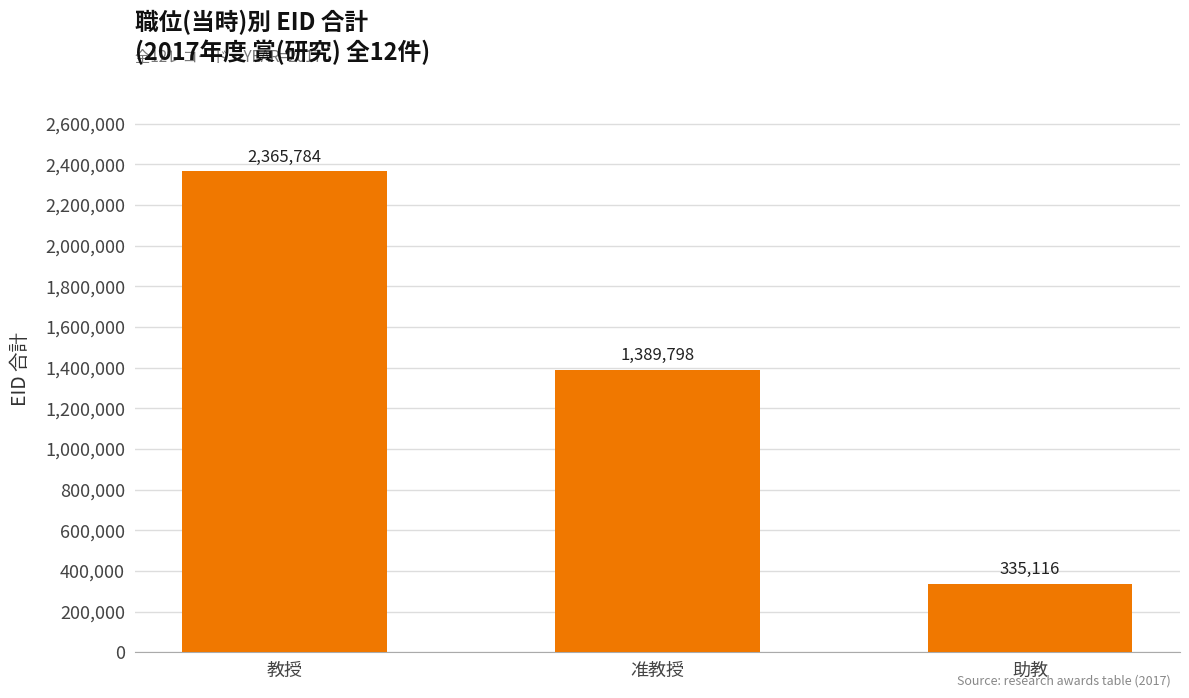

Reading left to right, list all the values displayed in this chart.

2365784	1389798	335116